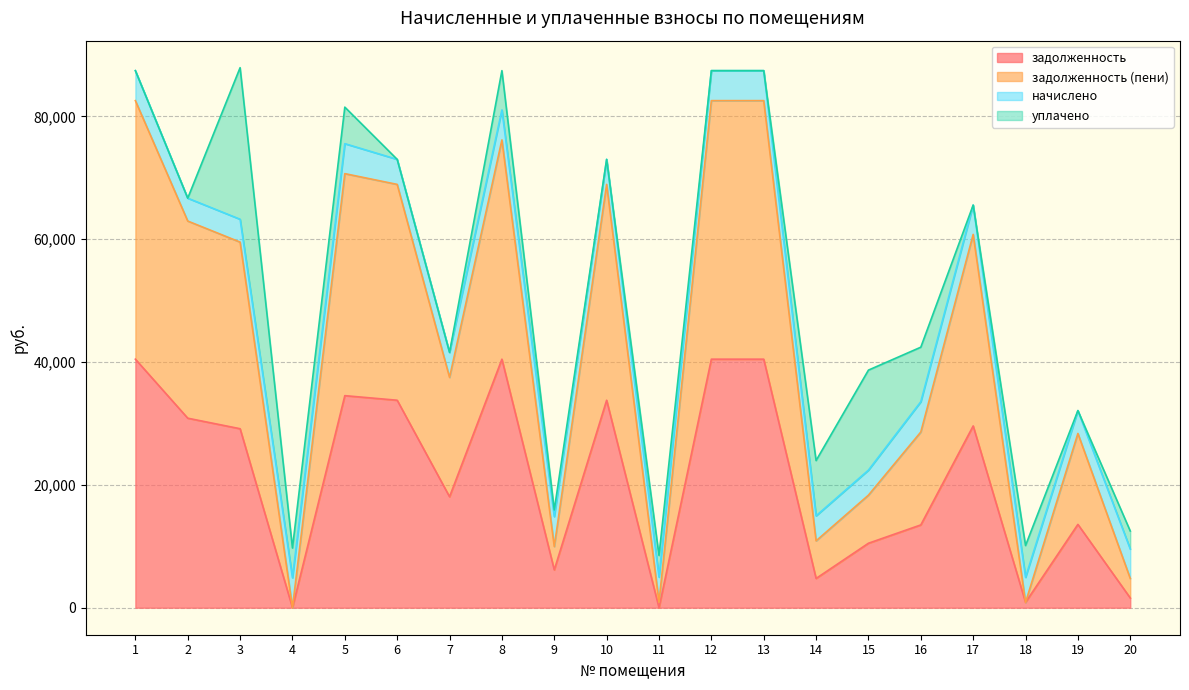

True or false: задолженность (пени) and задолженность intersect in this chart.

False